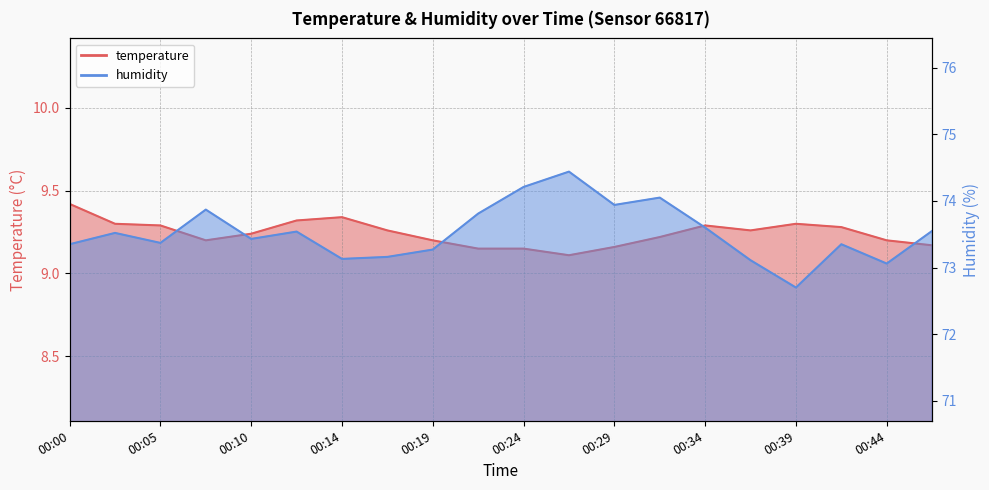

Where is humidity nearest to the value 73?

00:44